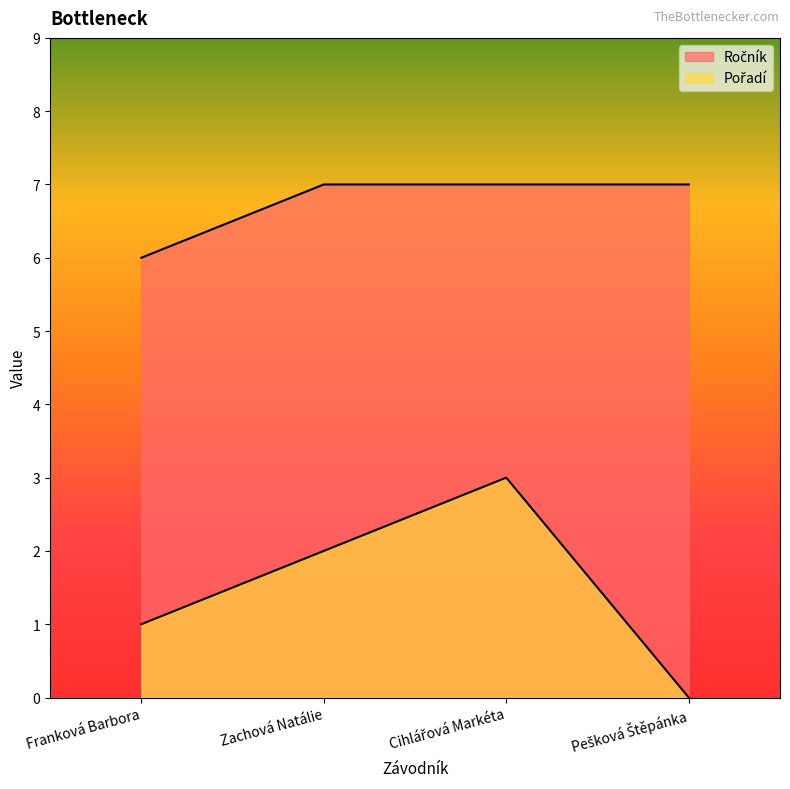

True or false: Pořadí and Ročník cross at least once.

False